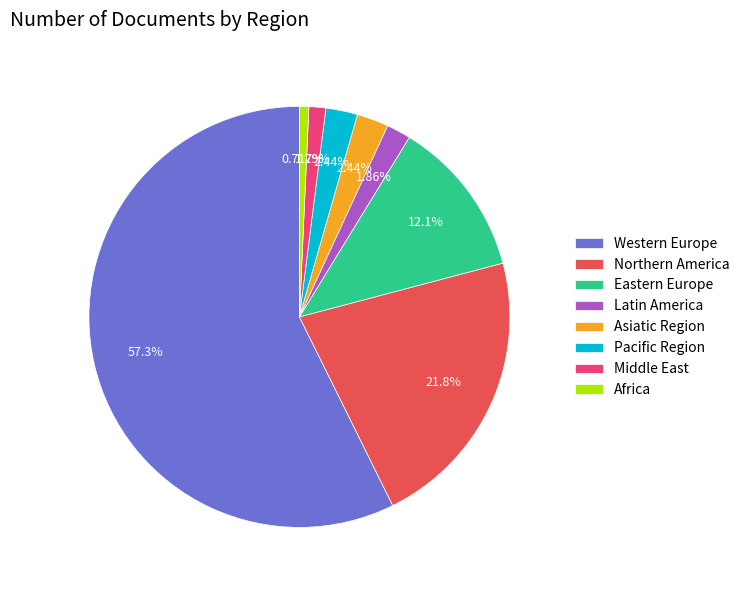

Which has a higher value, Africa or Northern America?

Northern America